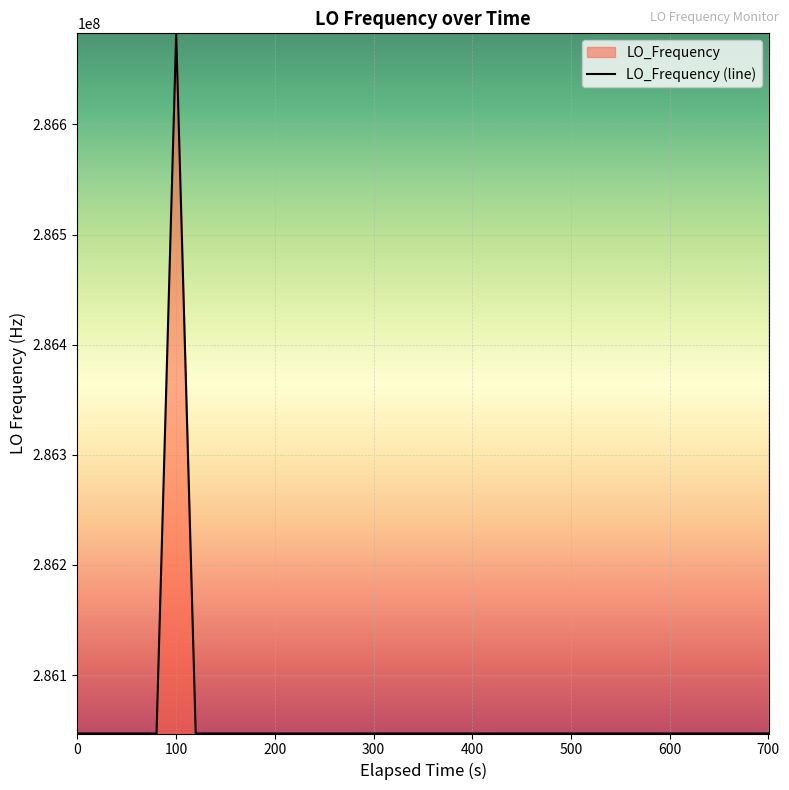

What is the greatest value displayed?

286682705.7